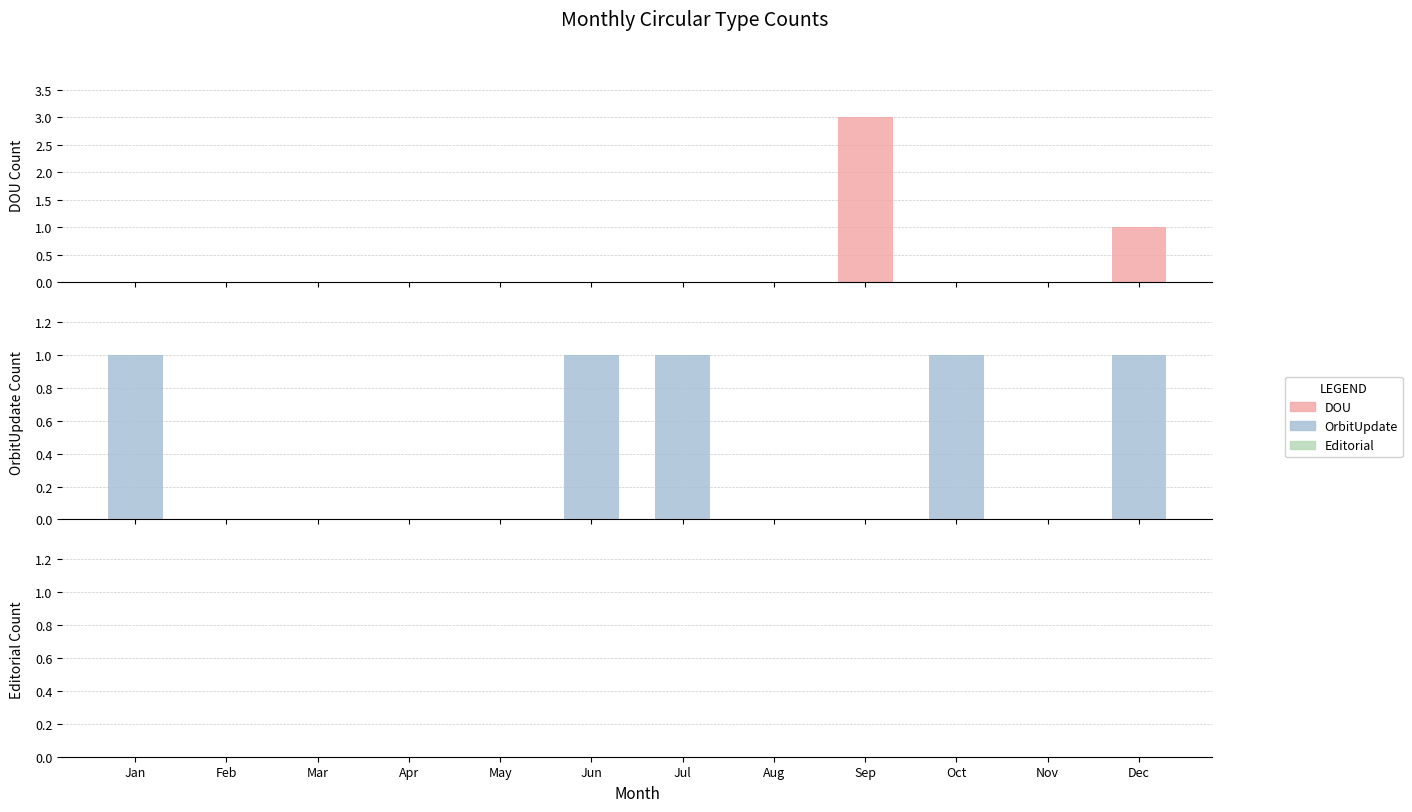

What is the sum of all DOU values?

4